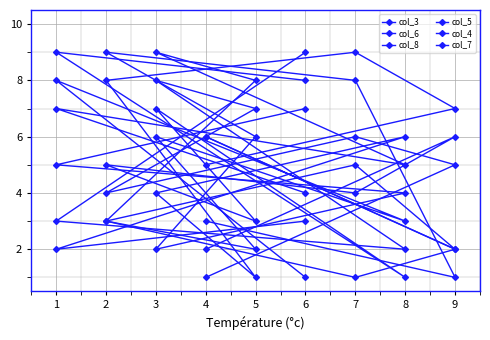

What is the total value across all series at 2?

32